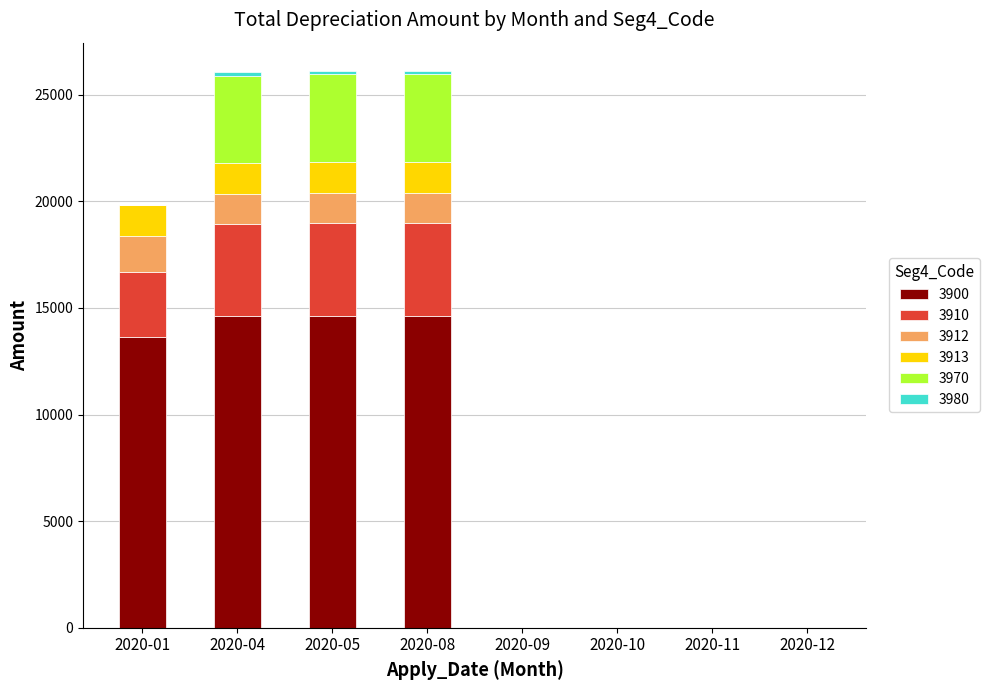

At which category is the sum across all series the highest?

2020-05